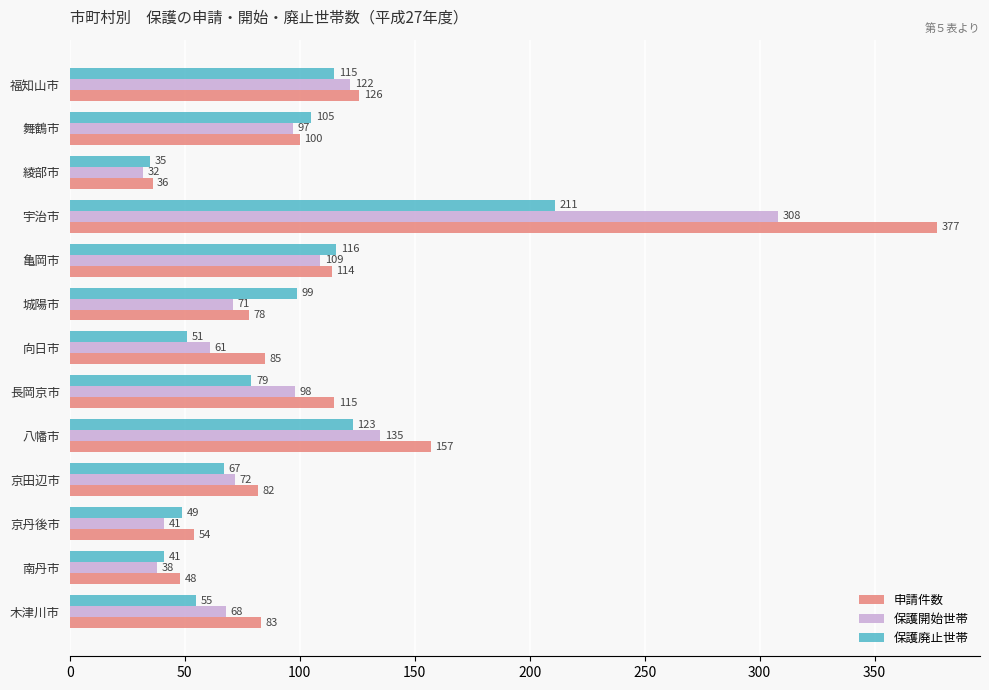

Which category has the lowest value in the 保護廃止世帯 series?

綾部市